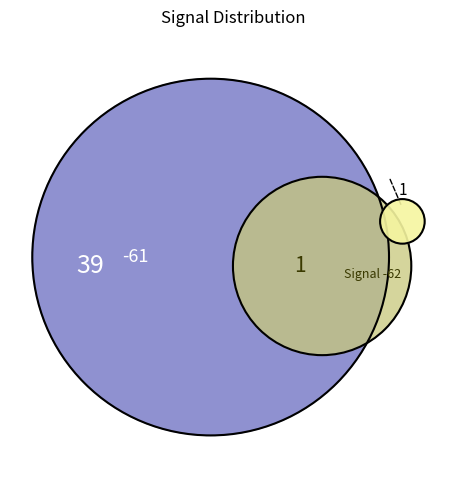

Is it true that 21 is 13% of the pie?

False